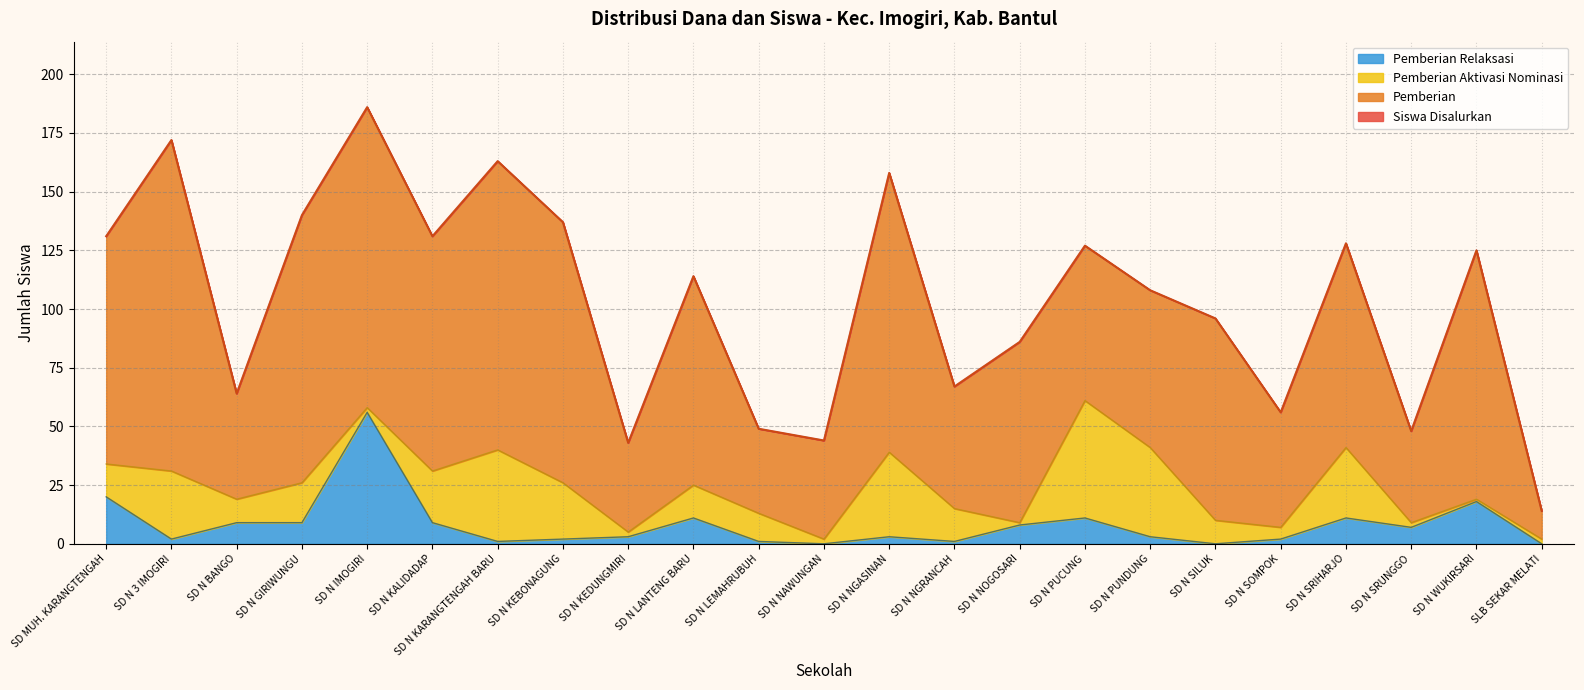

What is the value of the Siswa Disalurkan point at the 18th from the left?

96